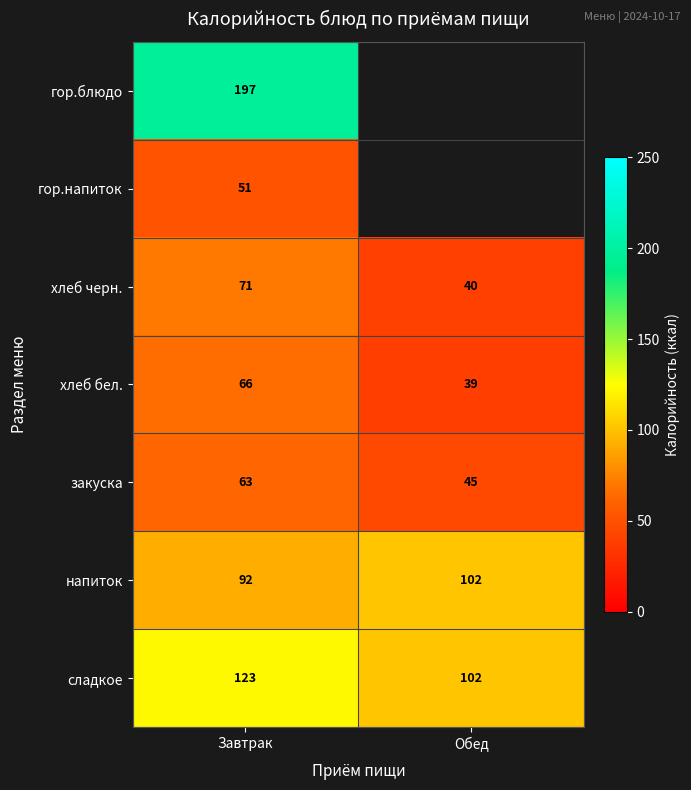

The value of напиток at Обед is 102. True or false?

True